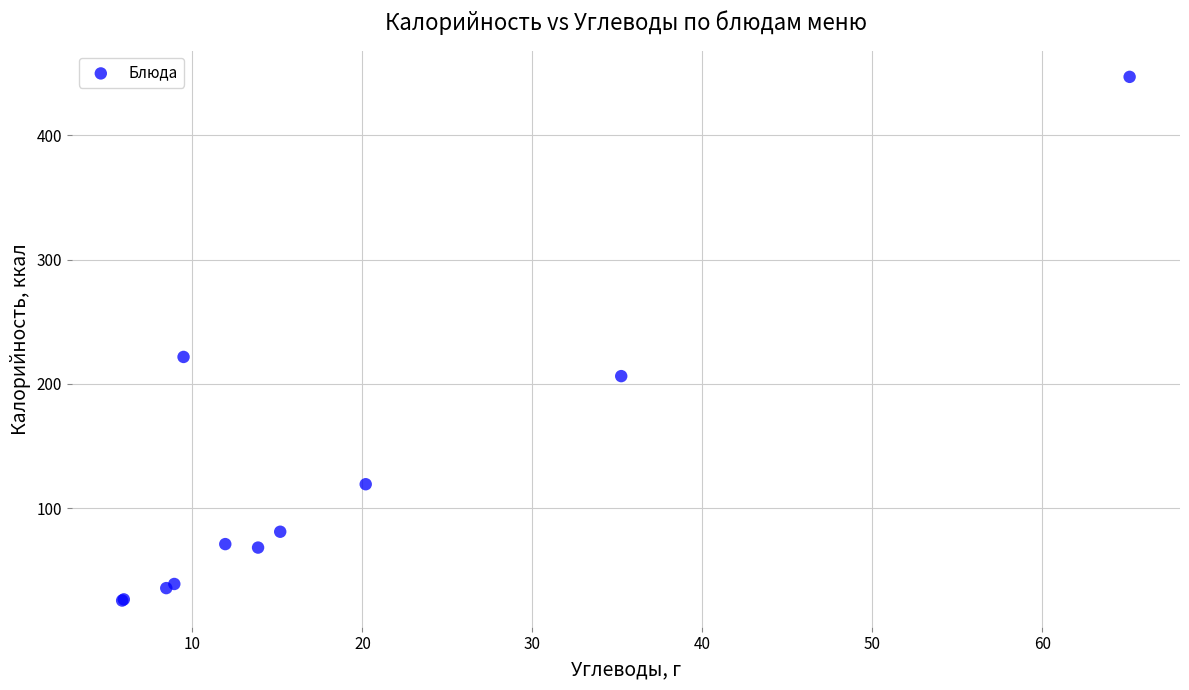

What Y value in the scatter plot is closest to 236?

221.6